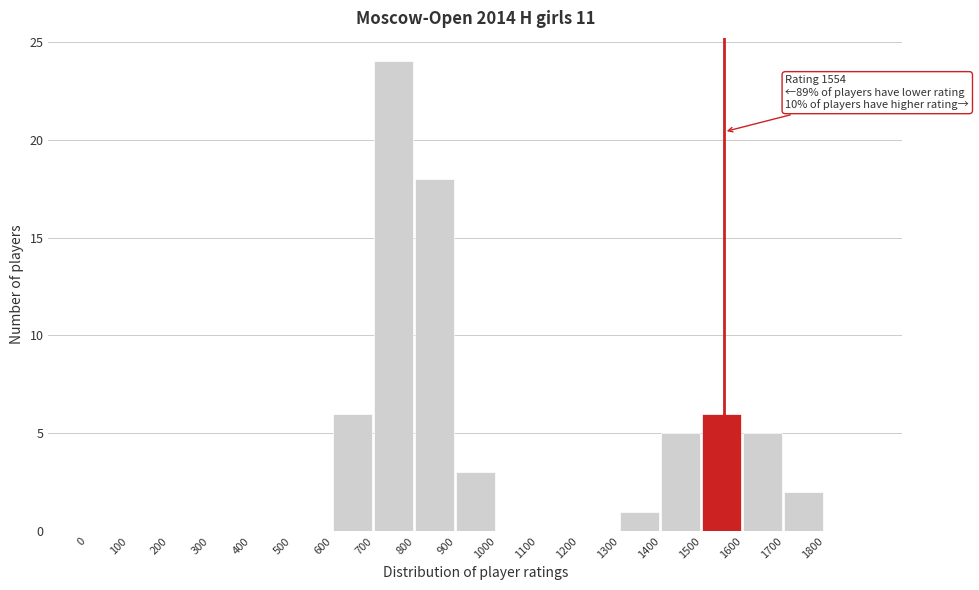

Which range on the x-axis has the tallest bar?

700 to 800